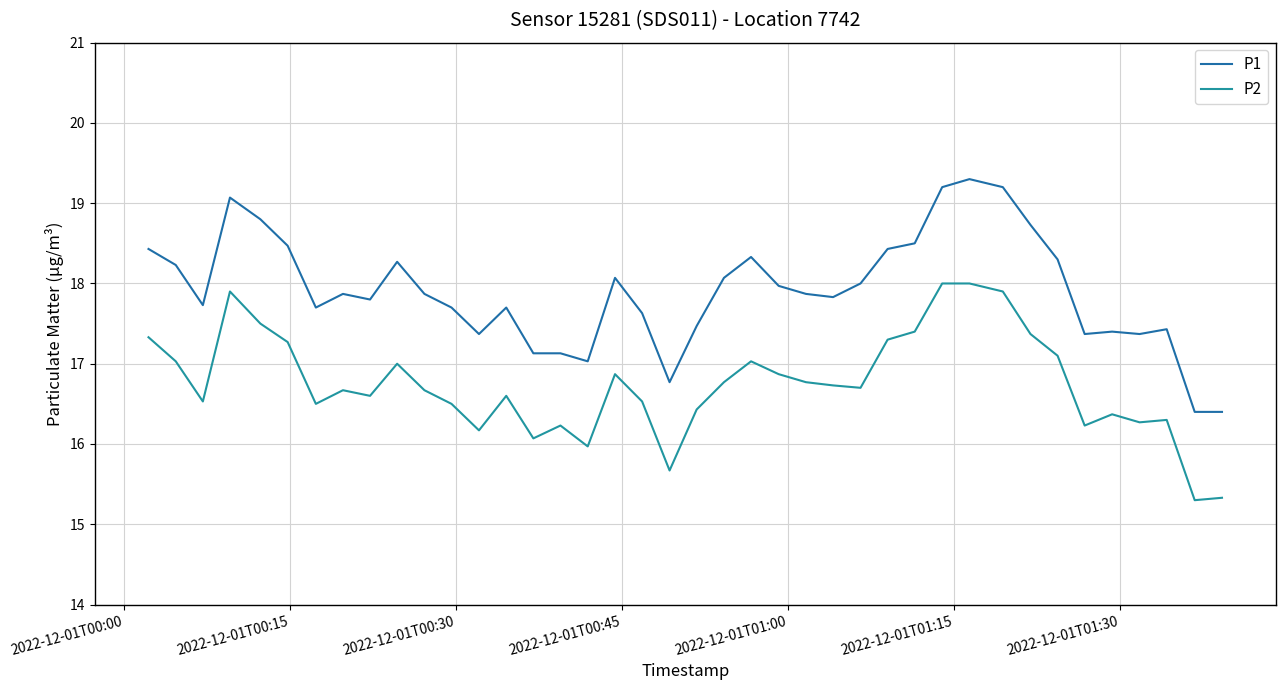

Rank the series by their maximum value, from lowest to highest.

P2, P1